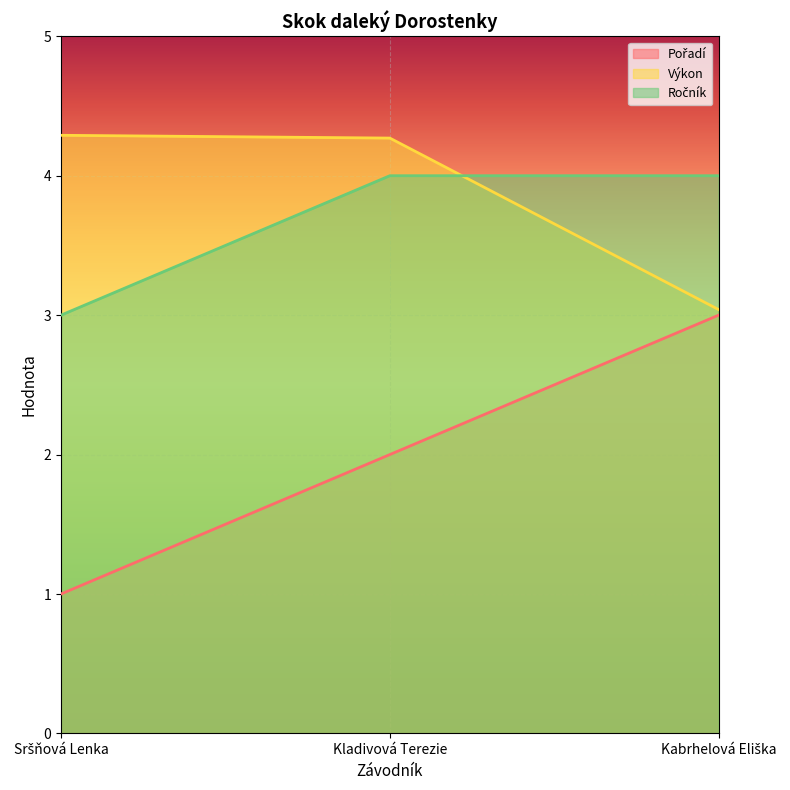

What is the highest value of the Pořadí series?

3.0